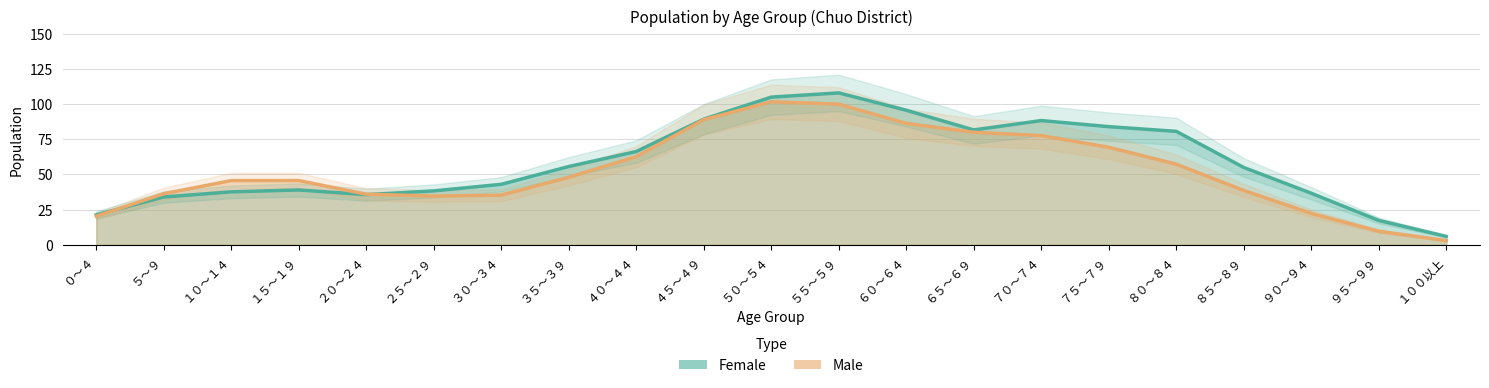

What is the lowest value of the Male series?

3.0